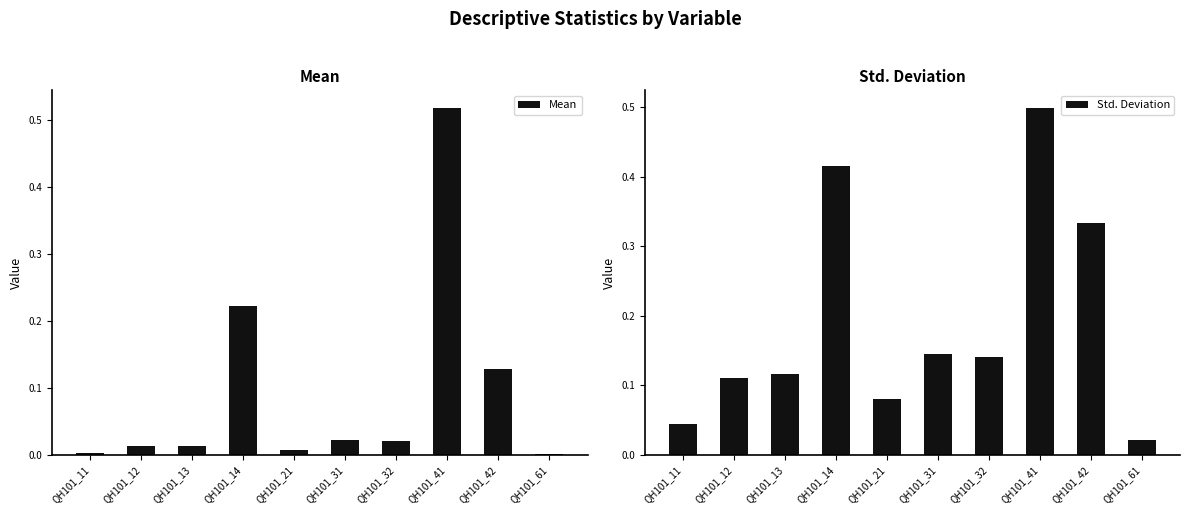

How many groups of bars are there?

10